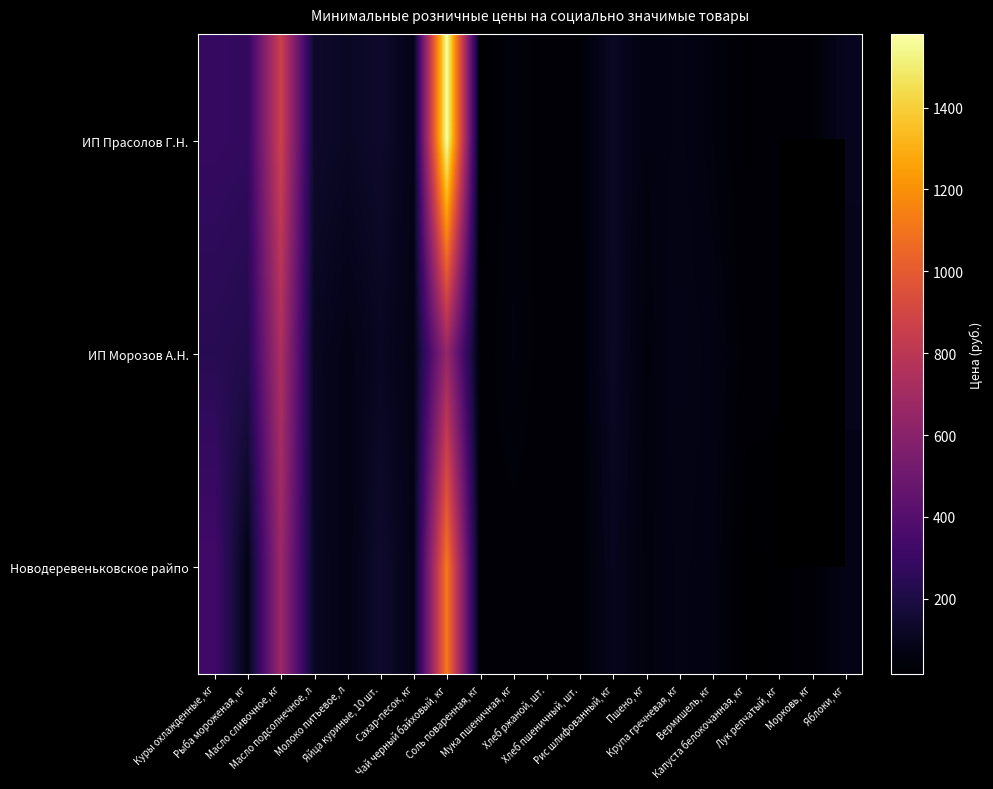

Which category has the lowest value in the Новодеревеньковское райпо series?

Капуста белокочанная, кг